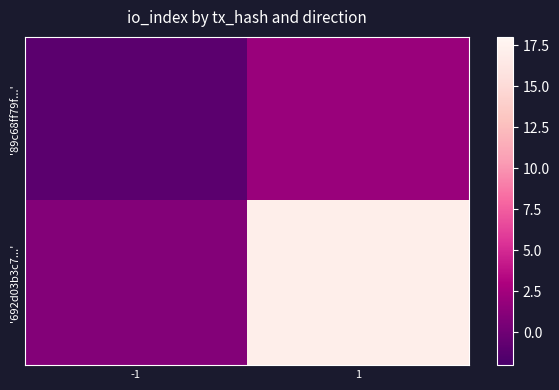

Rank the series by their maximum value, from lowest to highest.

'89c68ff79f...', '692d03b3c7...'